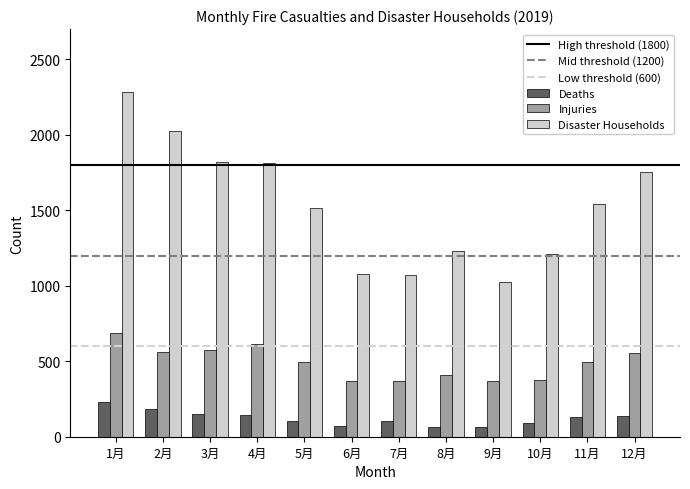

What is the sum of all Deaths values?

1486